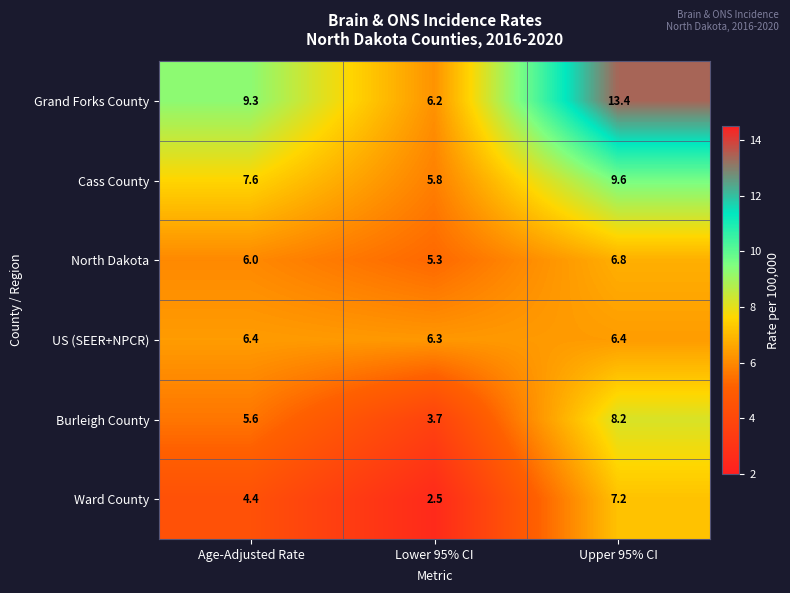

At which category is the sum across all series the highest?

Upper 95% CI